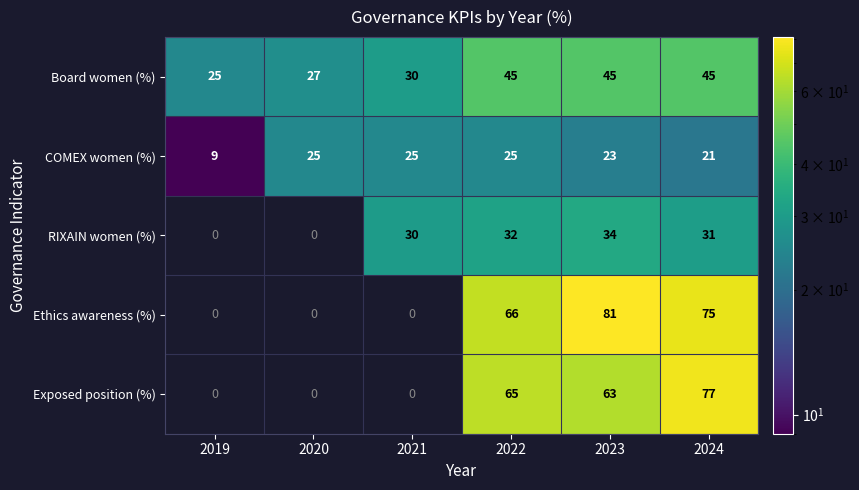

Is it true that COMEX women (%) equals 11.5 at 2023?

False